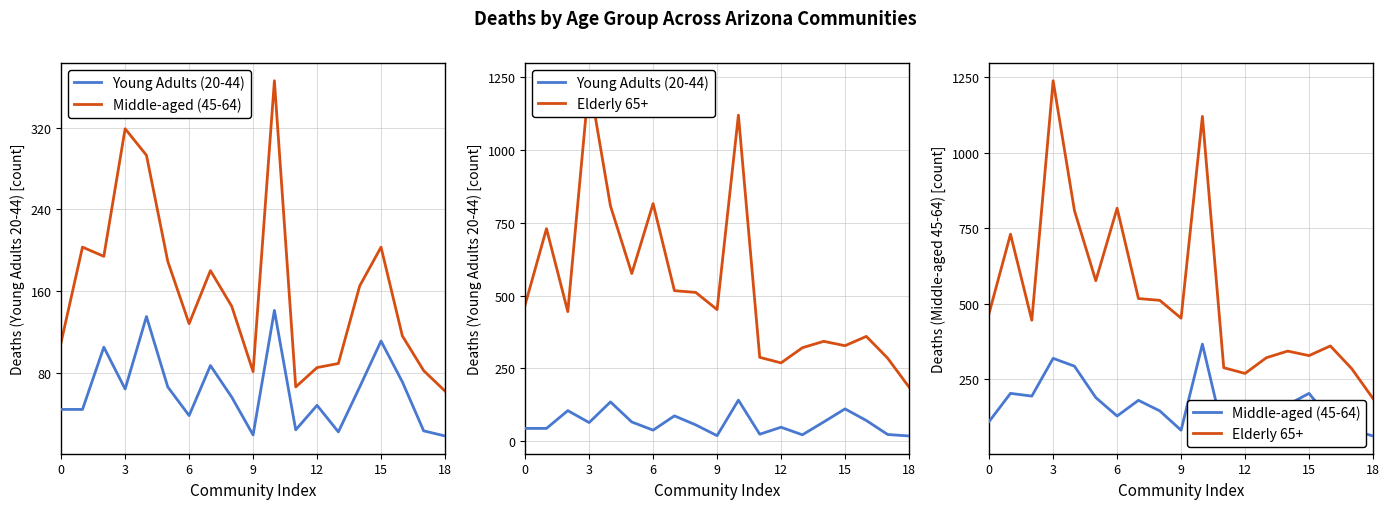

True or false: Young Adults (20-44) and Elderly 65+ intersect in this chart.

False